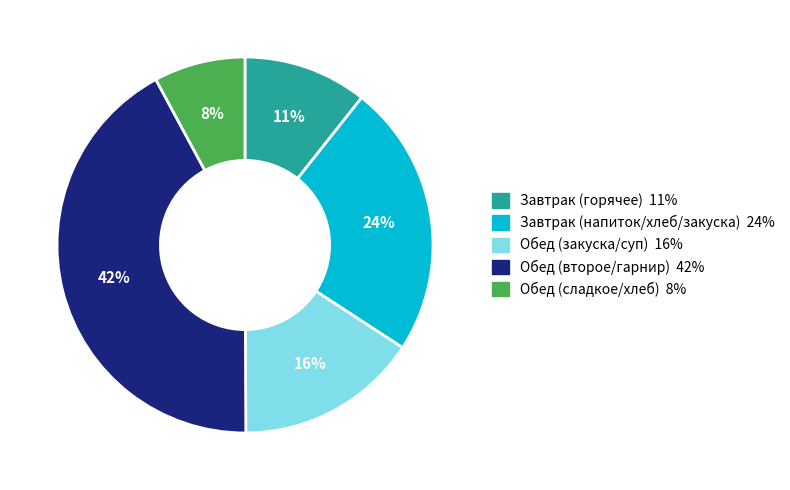

How many segments does this pie chart have?

5